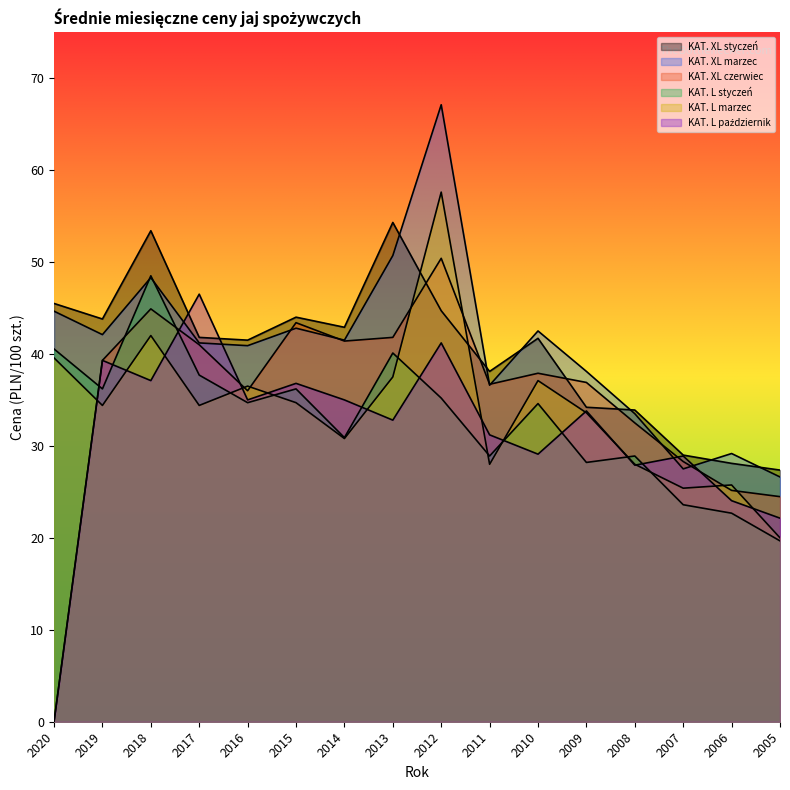

Is the value of KAT. L marzec at 2005 greater than the value of KAT. XL marzec at 2007?

No